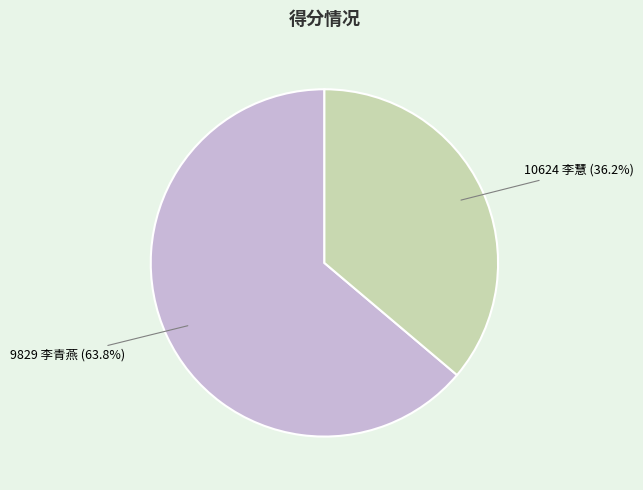

Rank the categories by value from lowest to highest.

10624 李慧, 9829 李青燕